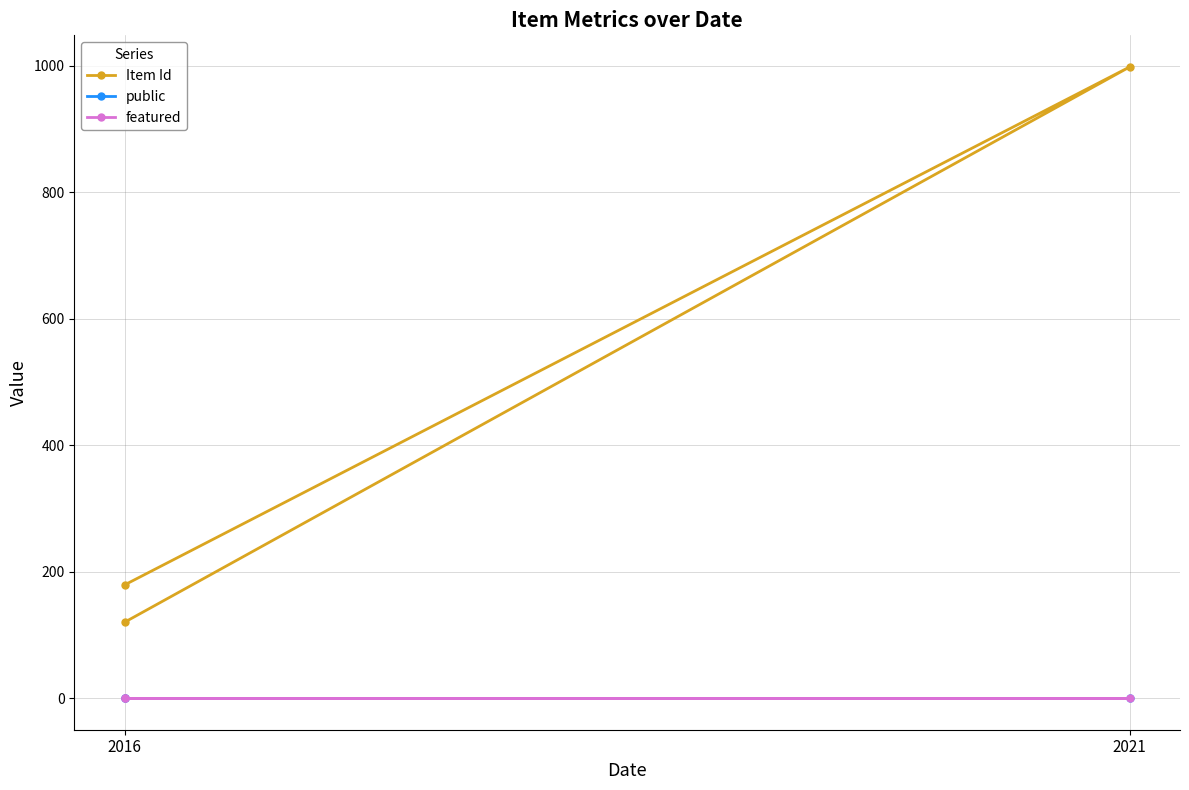

What are all the series names shown in the legend?

Item Id, public, featured